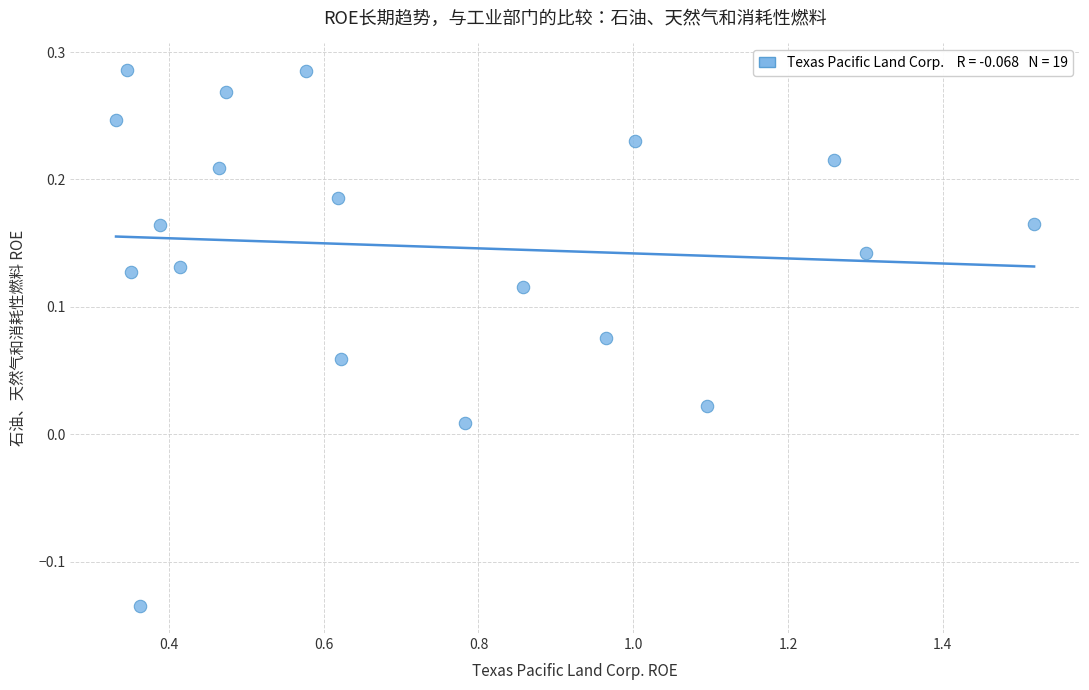

What is the range of X values (max minus min)?

1.2